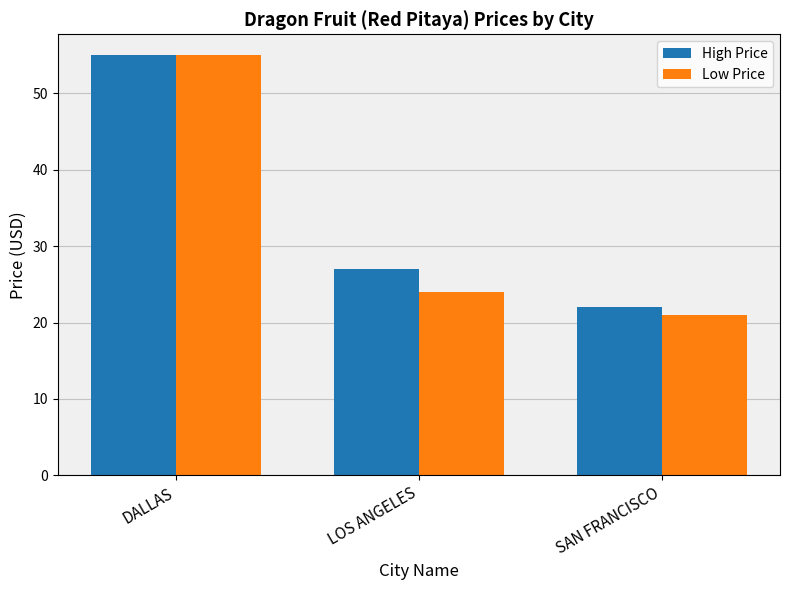

Where does the High Price series first go above 27?

DALLAS